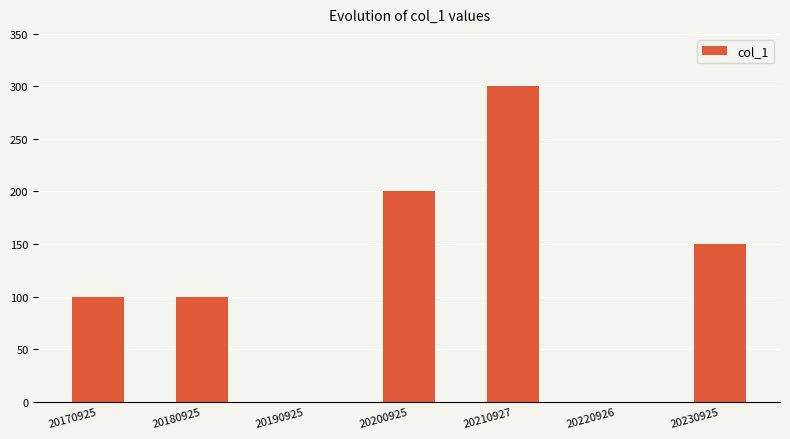

What is the change in value from 20180925 to 20210927?

+200